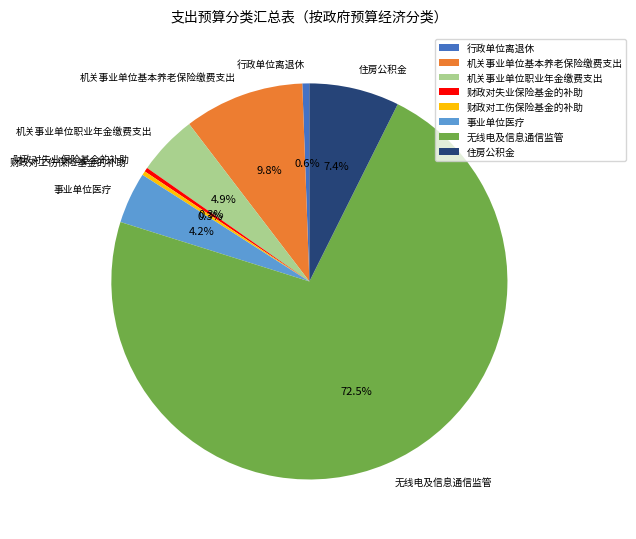

Which has a higher value, 无线电及信息通信监管 or 住房公积金?

无线电及信息通信监管